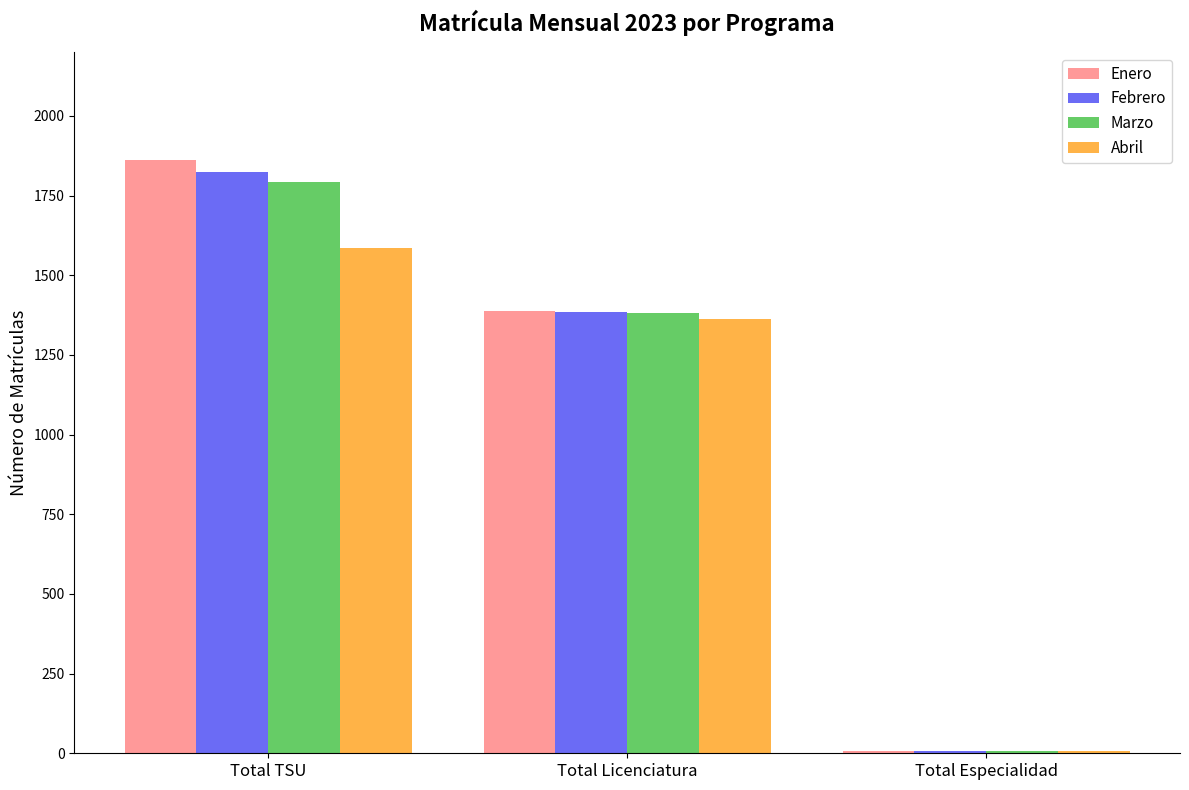

Between Total TSU and Total Especialidad, which series saw the biggest shift?

Enero